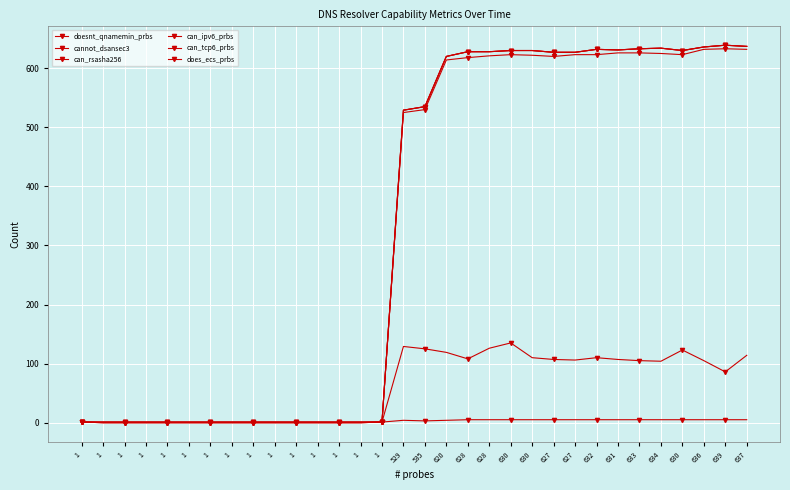

Is this an area chart (filled region under the line)?

No